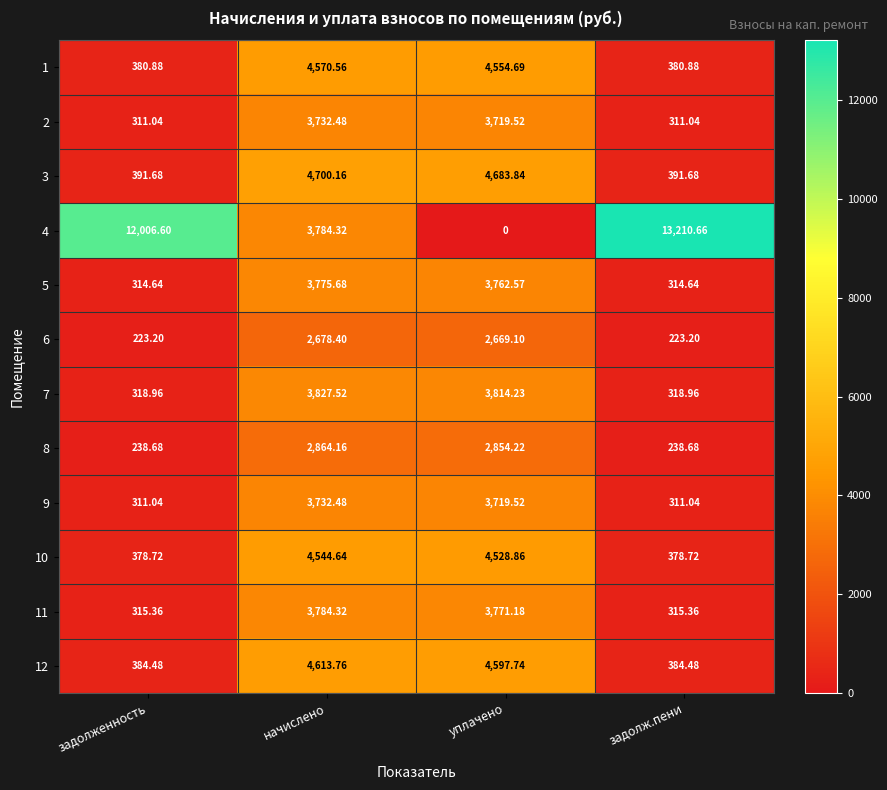

At which label does 5 first exceed 3762?

начислено